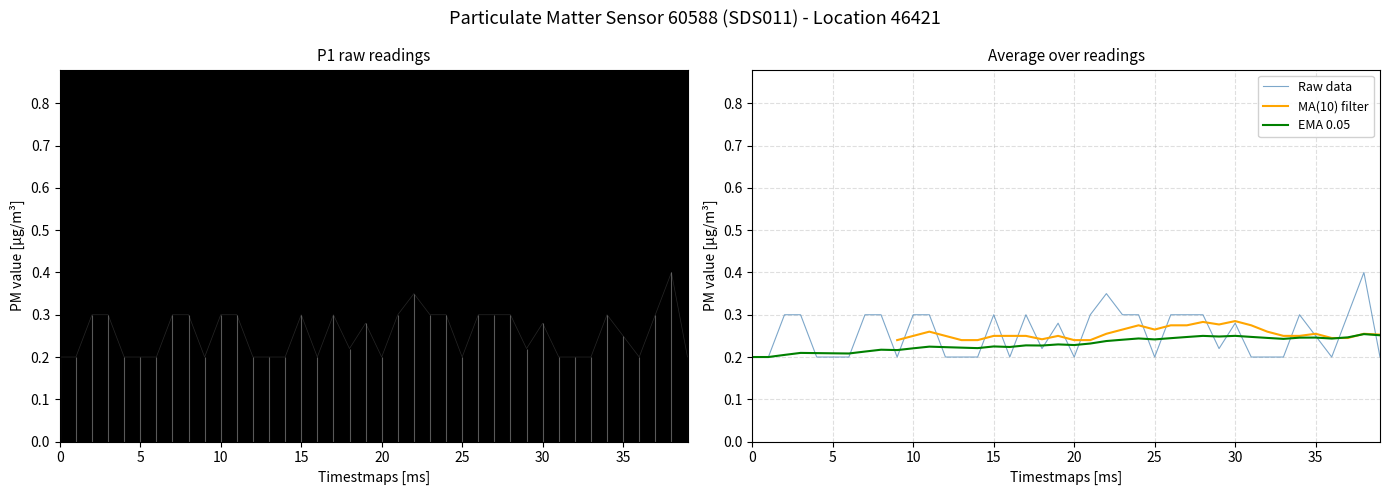

The value of Raw data at 35 is 0.4. True or false?

False